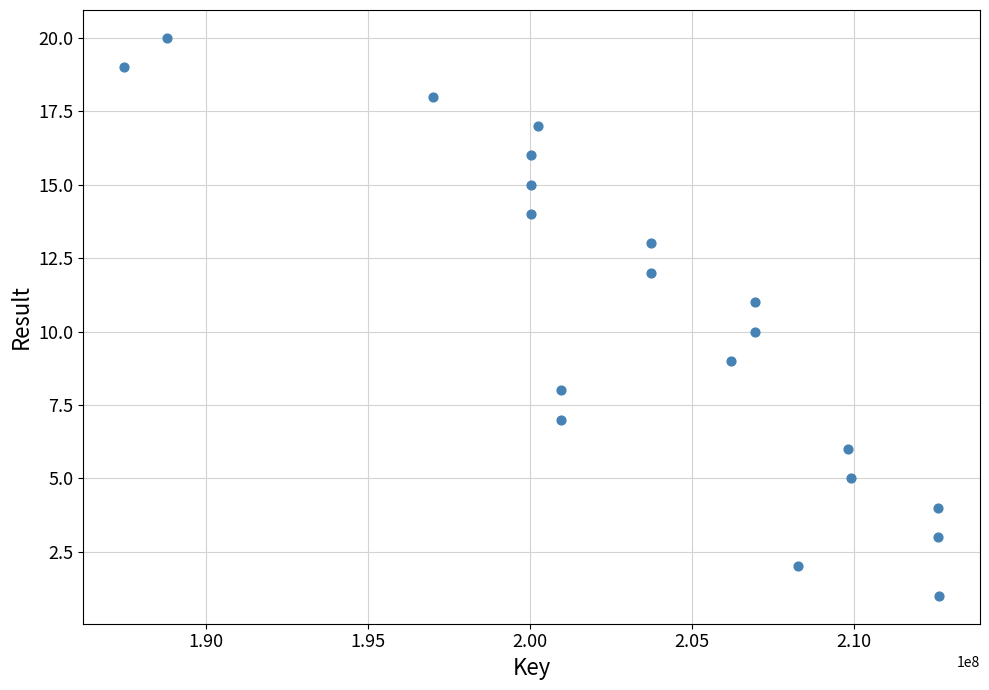

What is the range of X values (max minus min)?

25170617